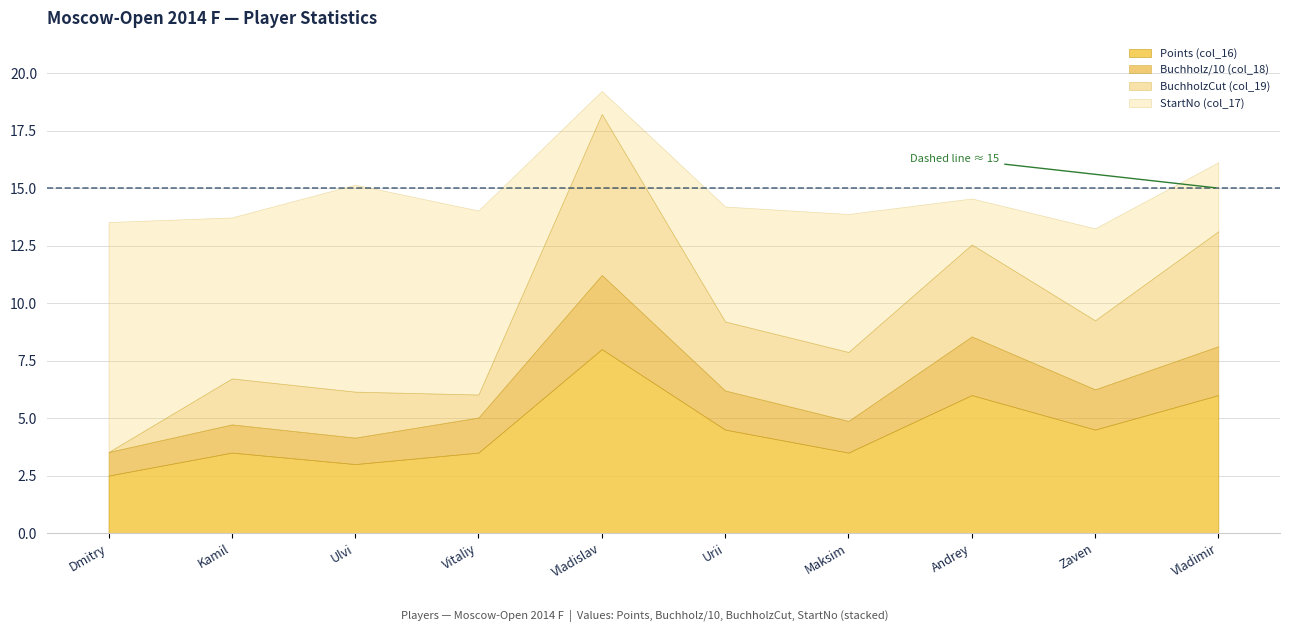

How many values in the Buchholz (col_18) series are below 17?

5